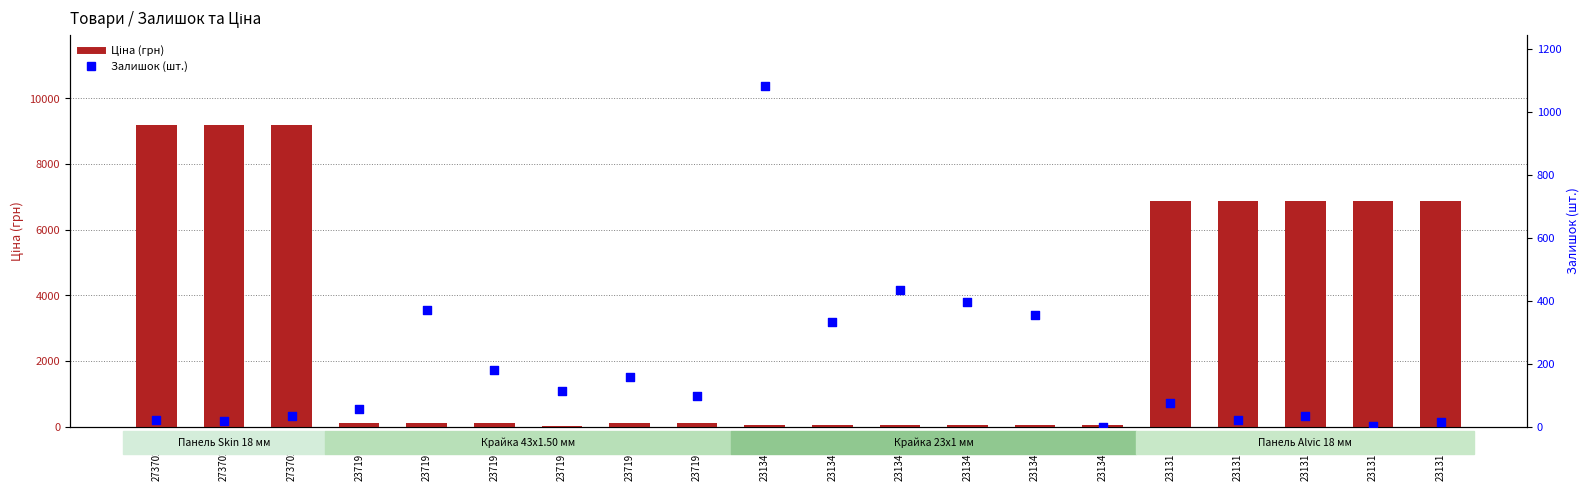

Which series has the largest total across all categories?

Ціна (грн)